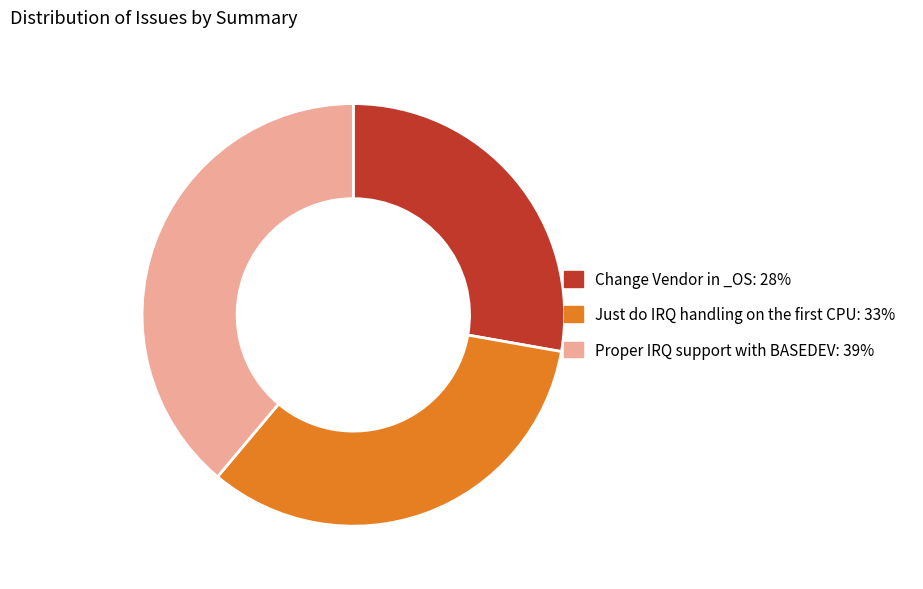

Is it true that Change Vendor in _OS: 28% is 41% of the pie?

False